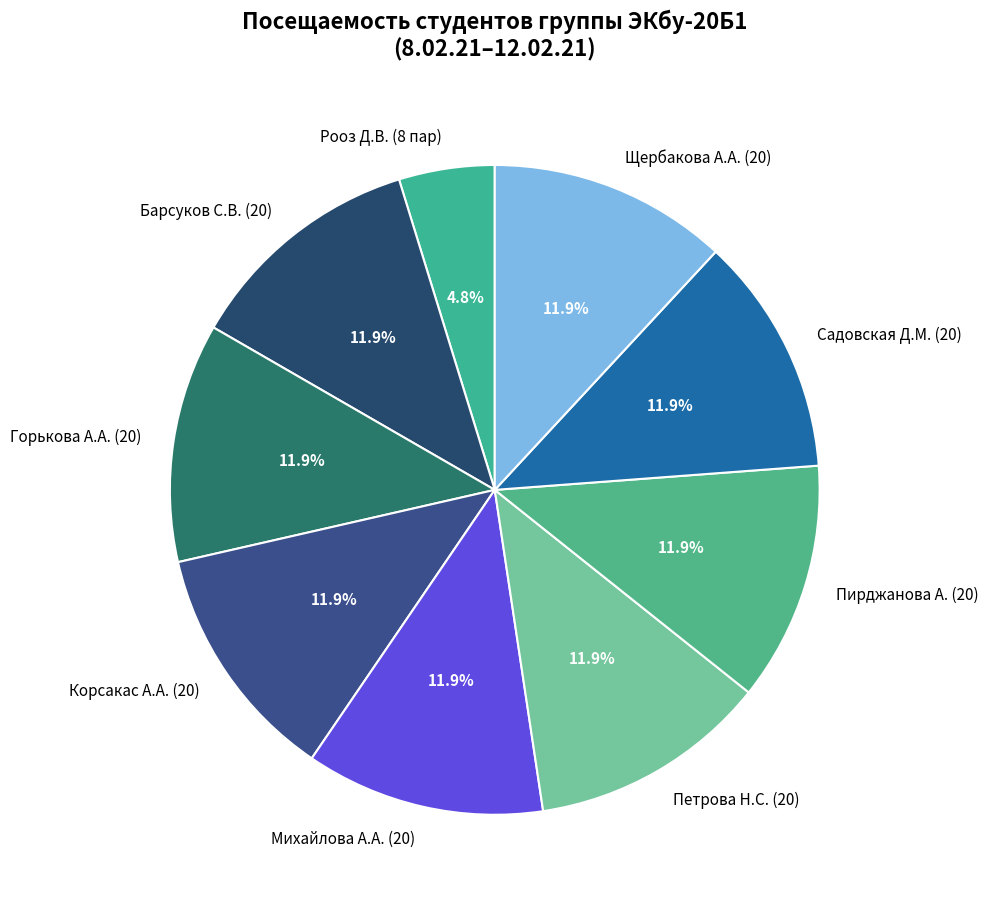

What is the smallest slice in the pie chart?

Рооз Д.В. (8 пар)